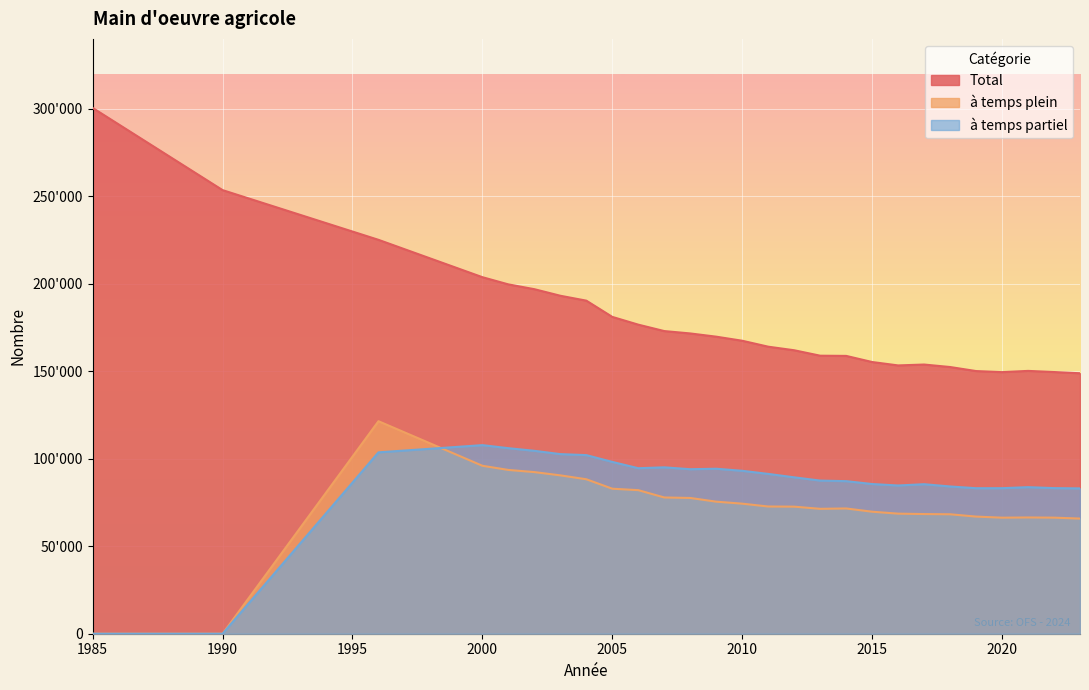

What value does the à temps plein series have at 2005?

82887